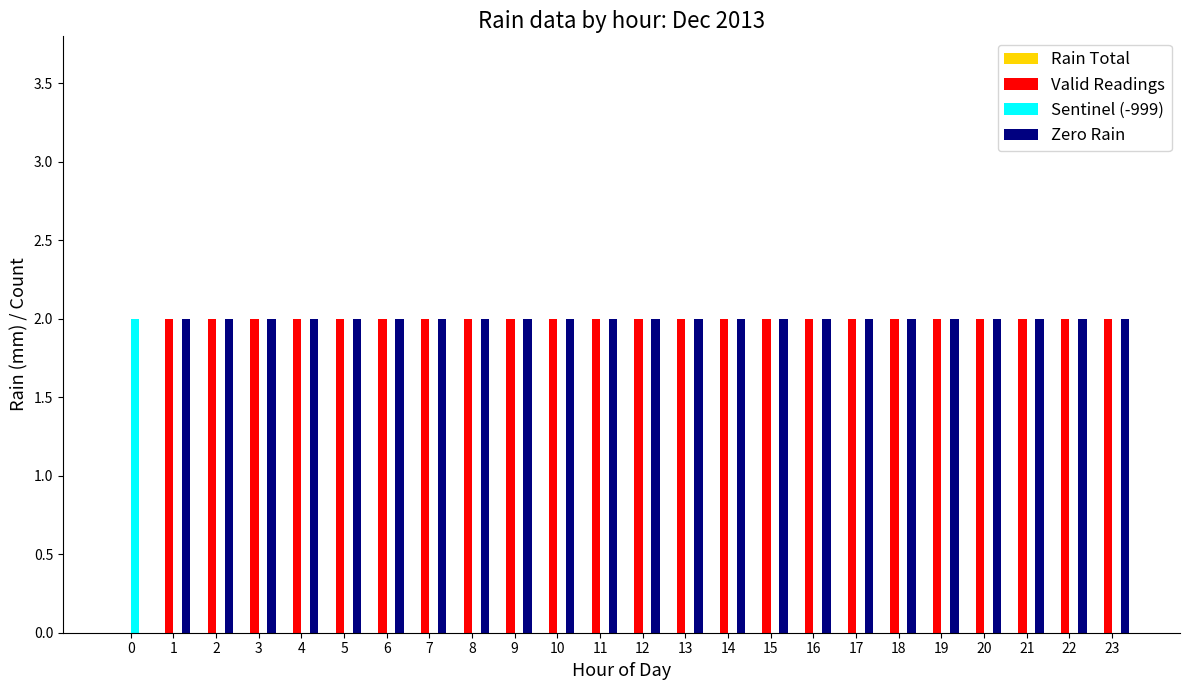

What is the sum of all Valid Readings values?

46